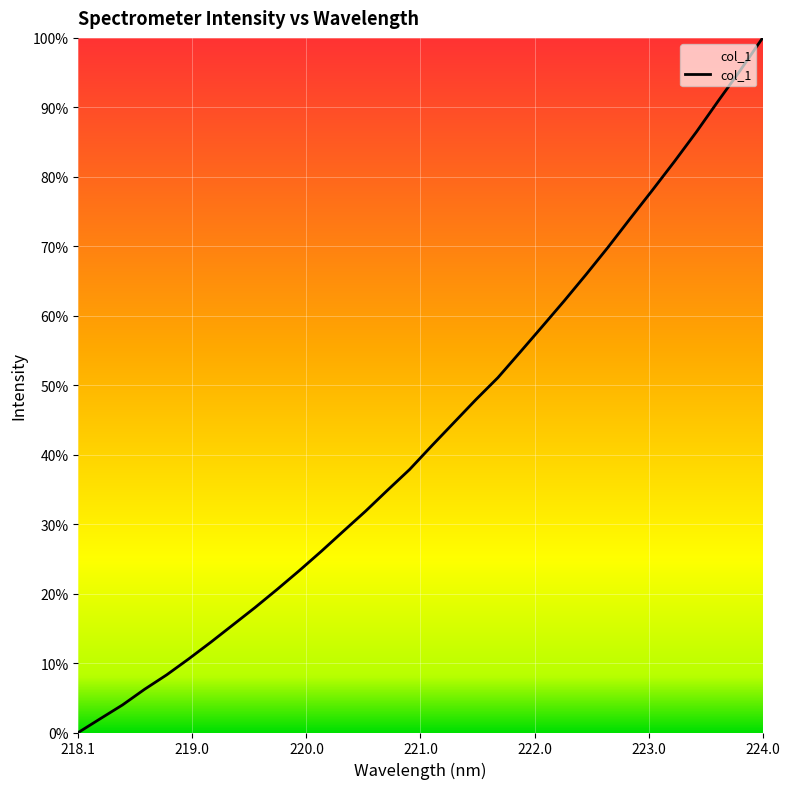

What is the difference between the maximum and minimum values?

100.0